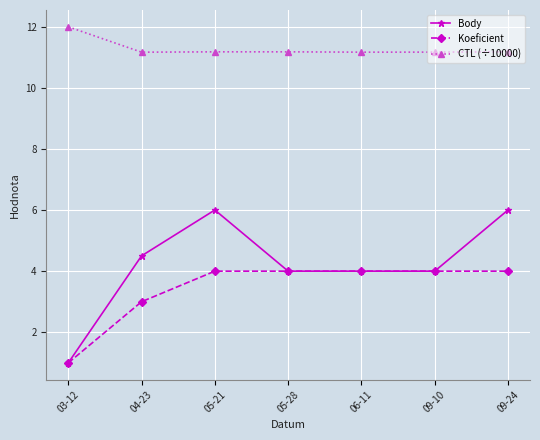

What is the lowest value of the CTL (÷10000) series?

11.2